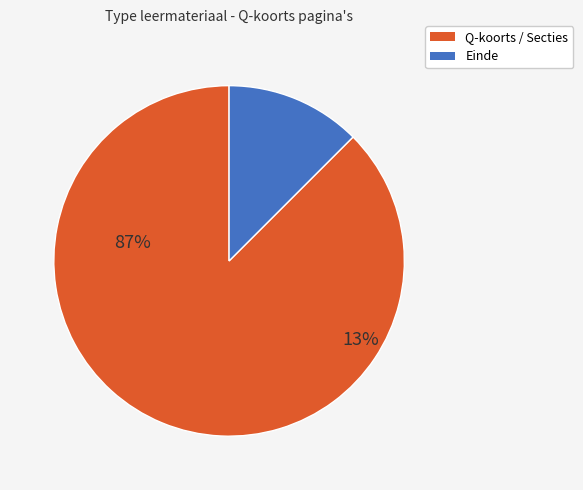

True or false: Wat houdt de ziekte in? accounts for 22% of the total.

False